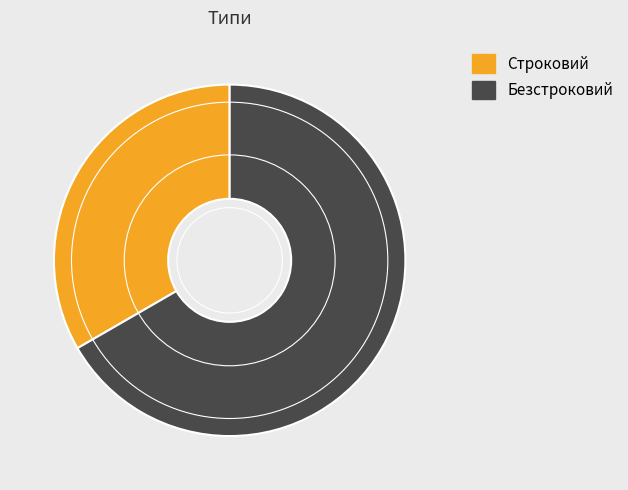

What is the smallest slice in the pie chart?

Строковий